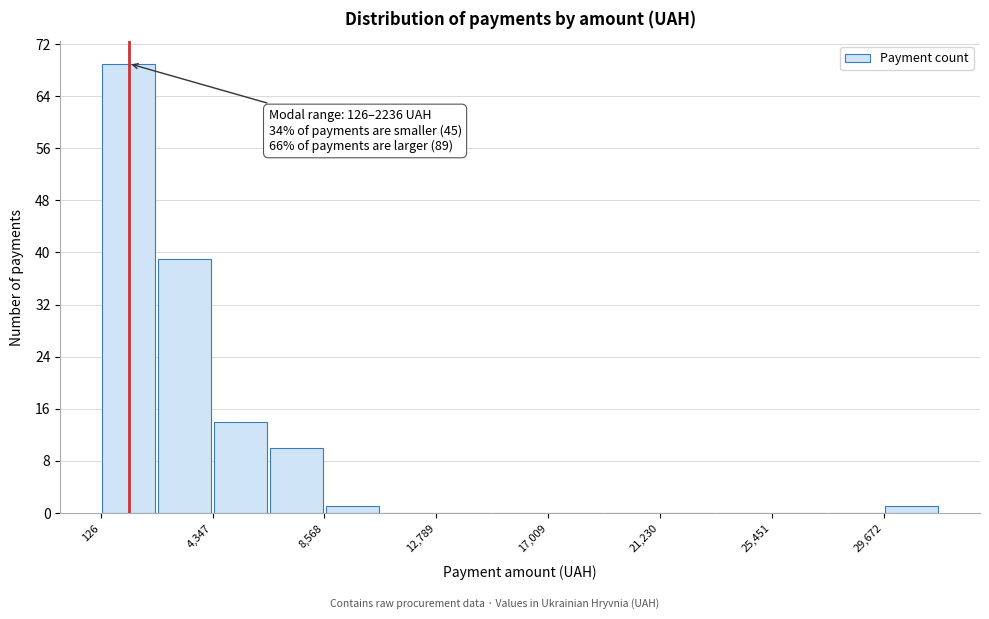

Which range on the x-axis has the tallest bar?

0 to 2000